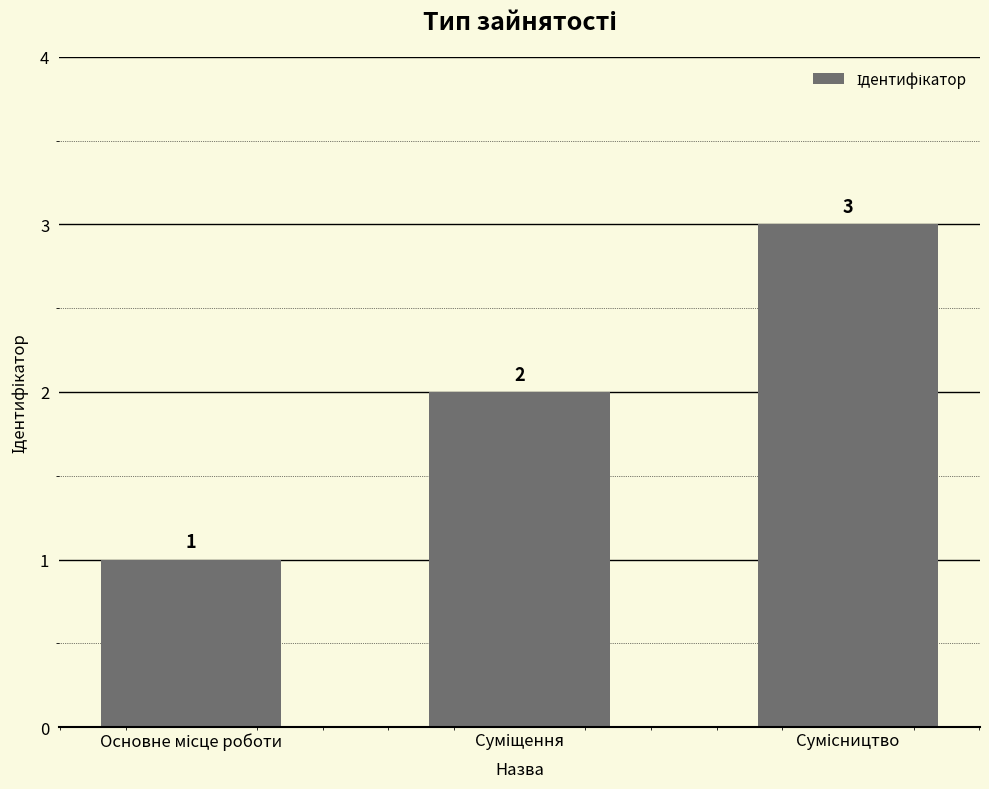

How many values are between 1 and 3?

3